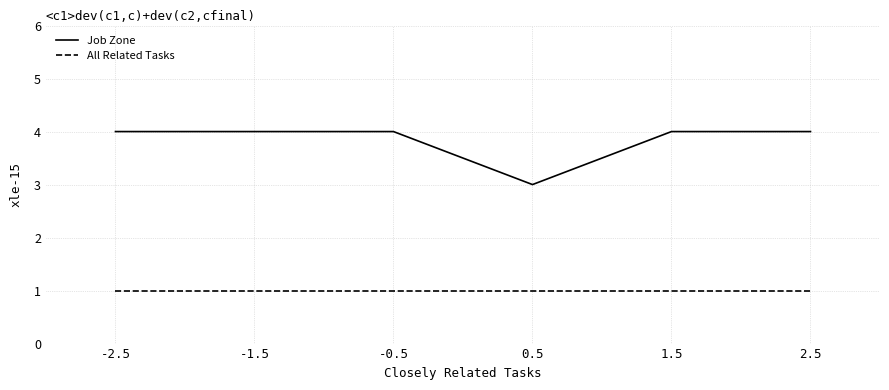

List the series in order of their overall mean, highest first.

Job Zone, All Related Tasks